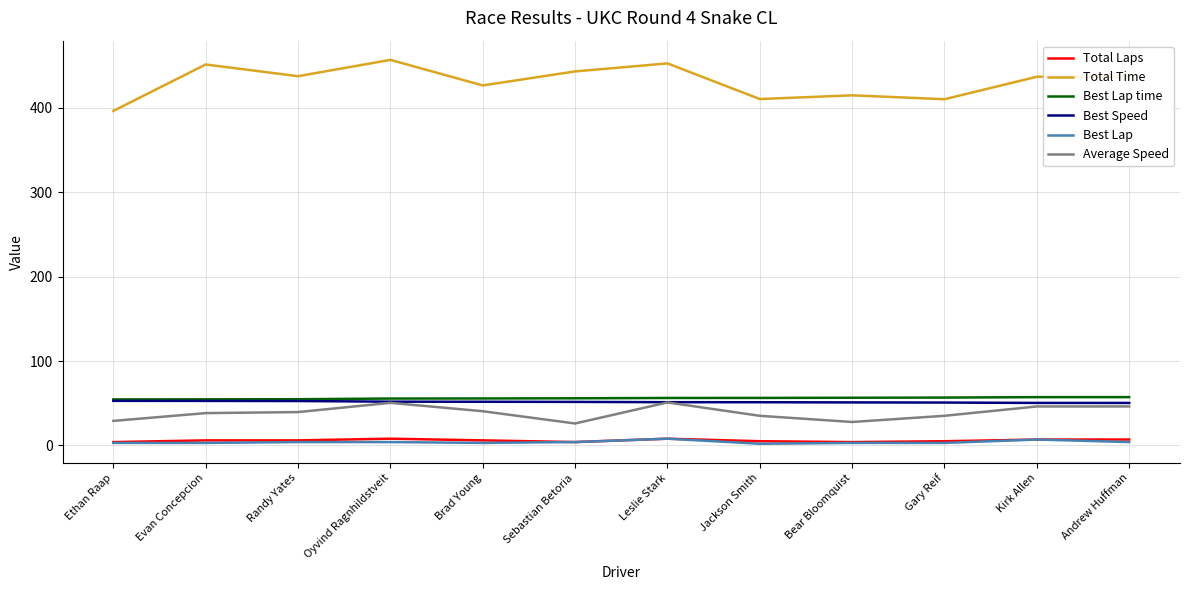

What is the greatest value displayed?

456.6